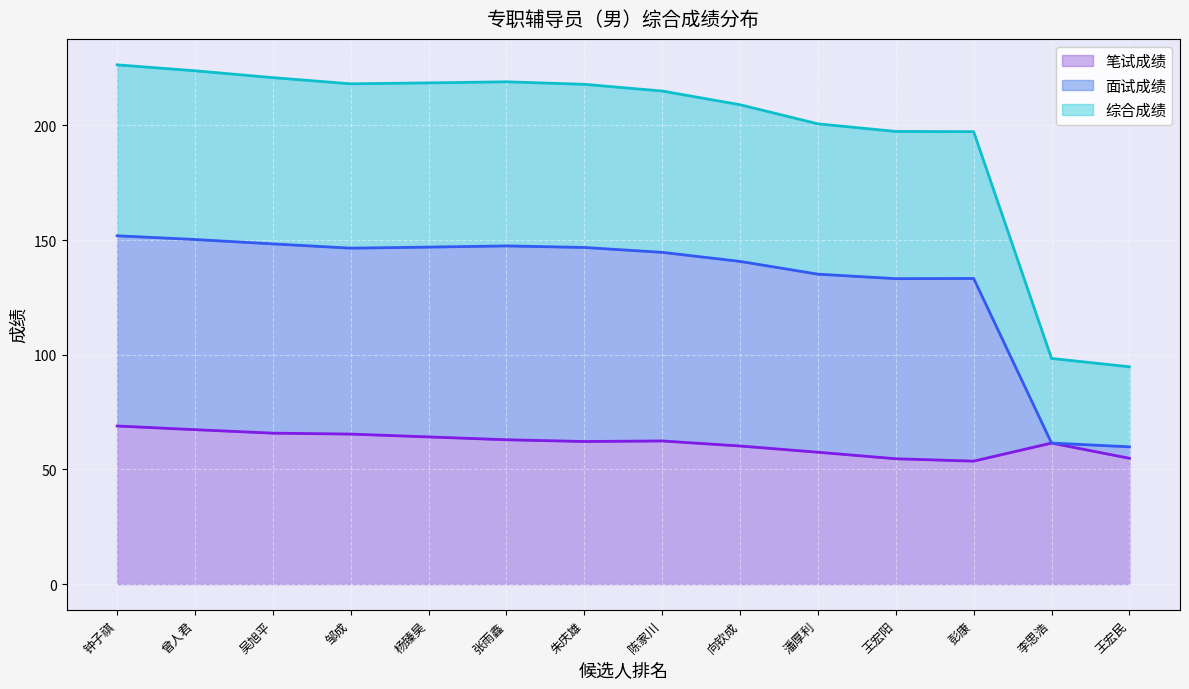

Where does the 面试成绩 series first go above 146?

钟子祺